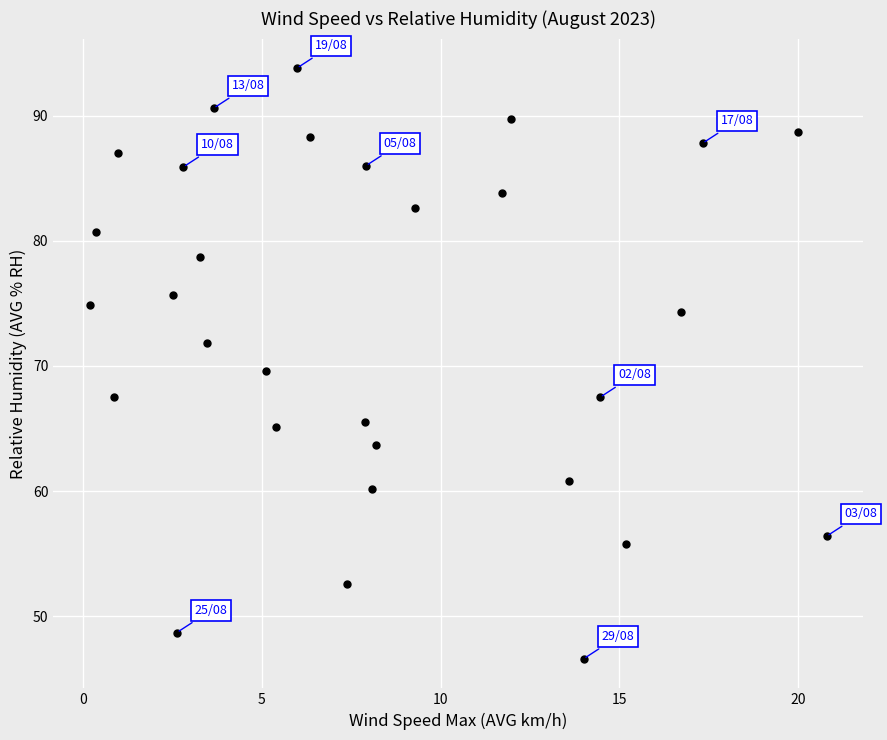

What is the range of X values (max minus min)?

20.6